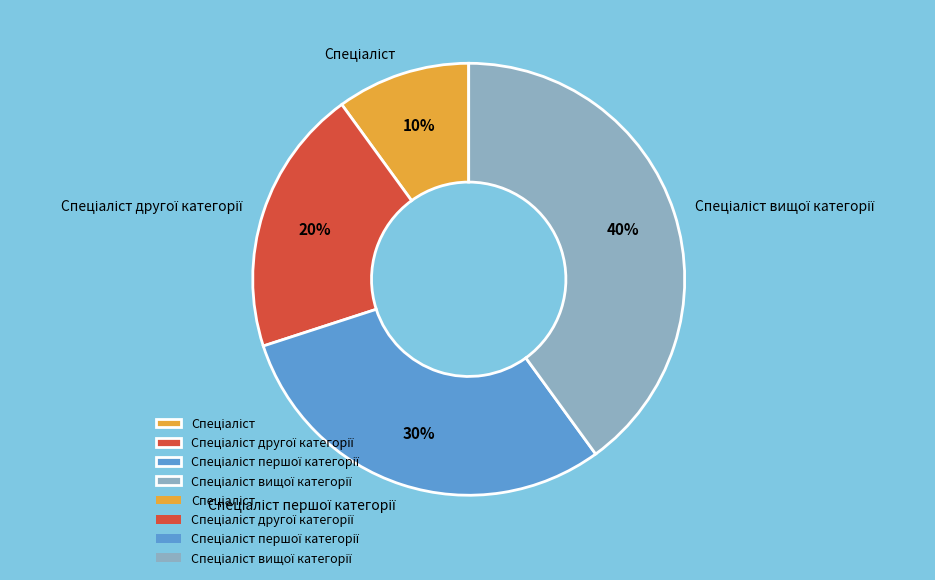

Is there any slice that represents more than half of the pie?

No